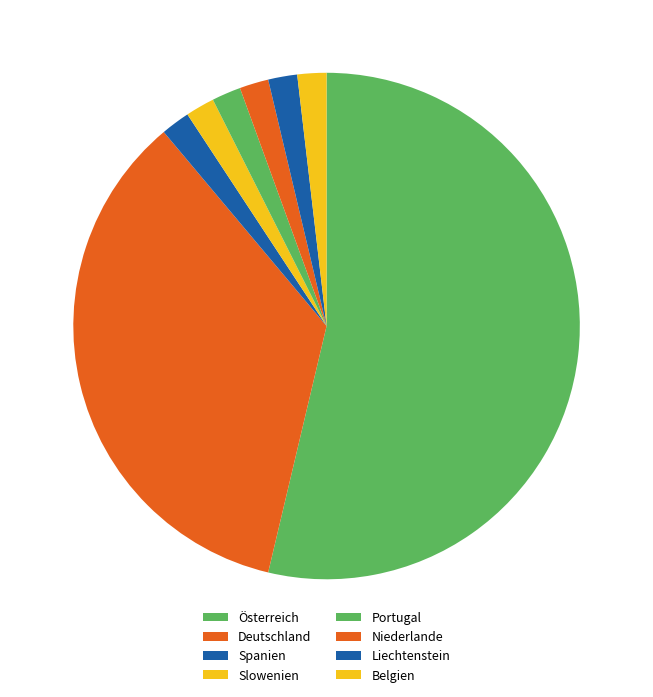

How many segments does this pie chart have?

8